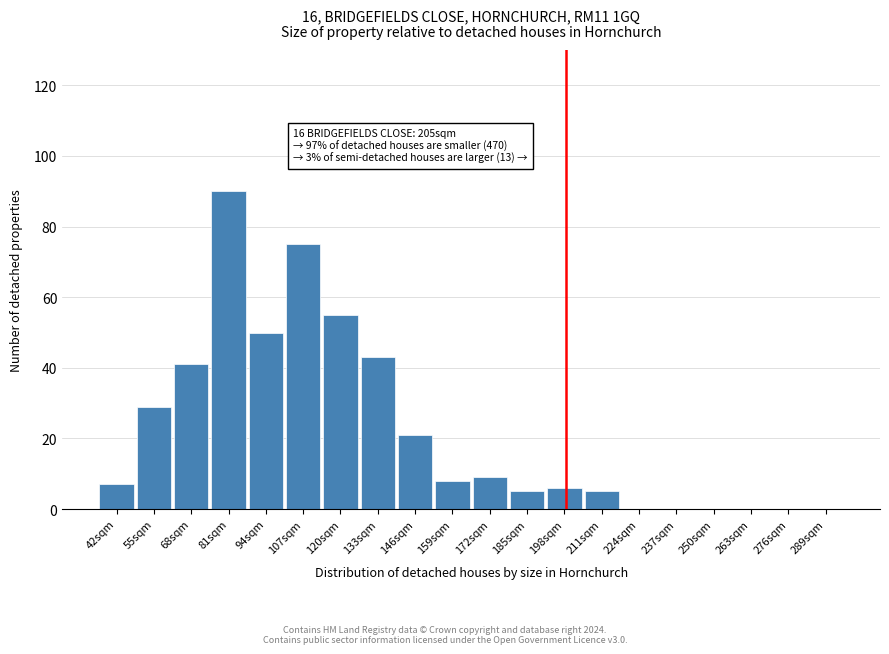

Reading left to right, list all the values displayed in this chart.

42sqm=7	55sqm=29	68sqm=41	81sqm=90	94sqm=50	107sqm=75	120sqm=55	133sqm=43	146sqm=21	159sqm=8	172sqm=9	185sqm=5	198sqm=6	211sqm=5	224sqm=0	237sqm=0	250sqm=0	263sqm=0	276sqm=0	289sqm=0